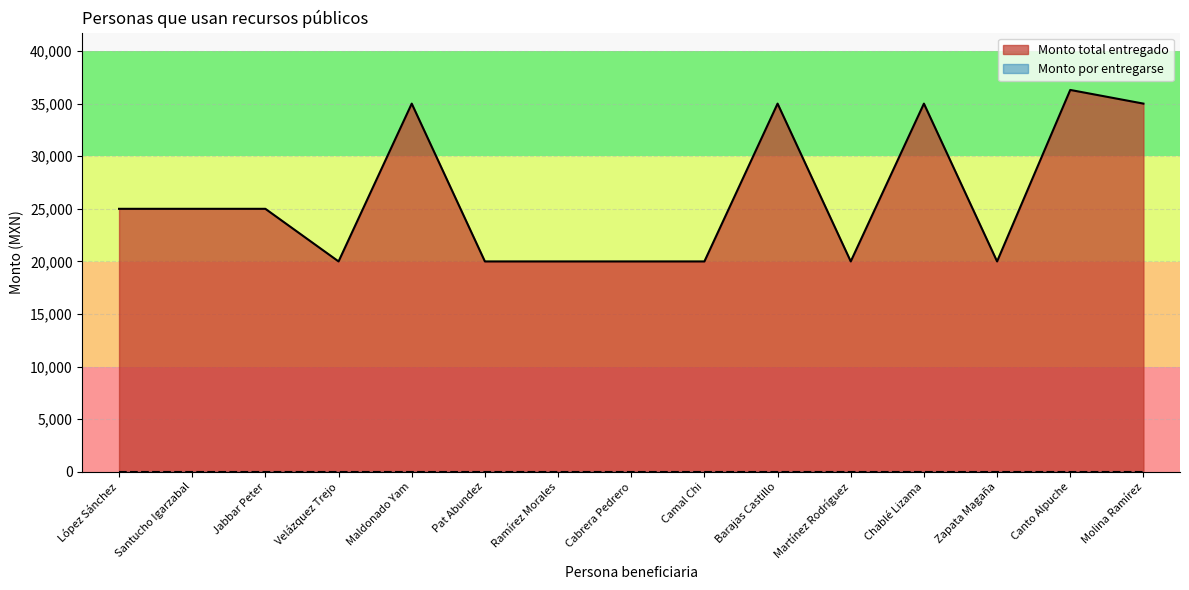

Between Cabrera Pedrero and Pat Abundez, which is larger?

Cabrera Pedrero